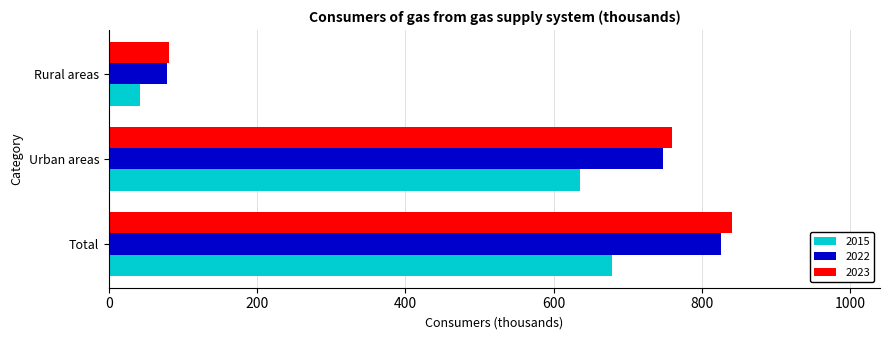

Is it true that 2023 equals 424.8 at Urban areas?

False